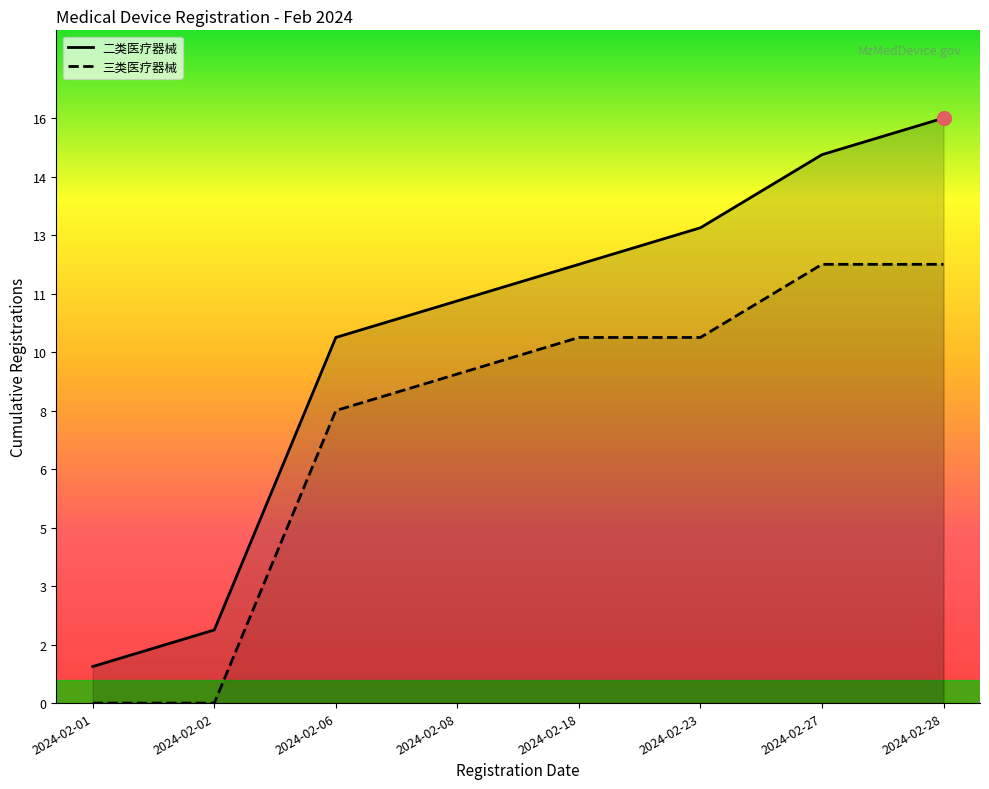

At which label is 二类医疗器械_line closest to 8?

2024-02-06